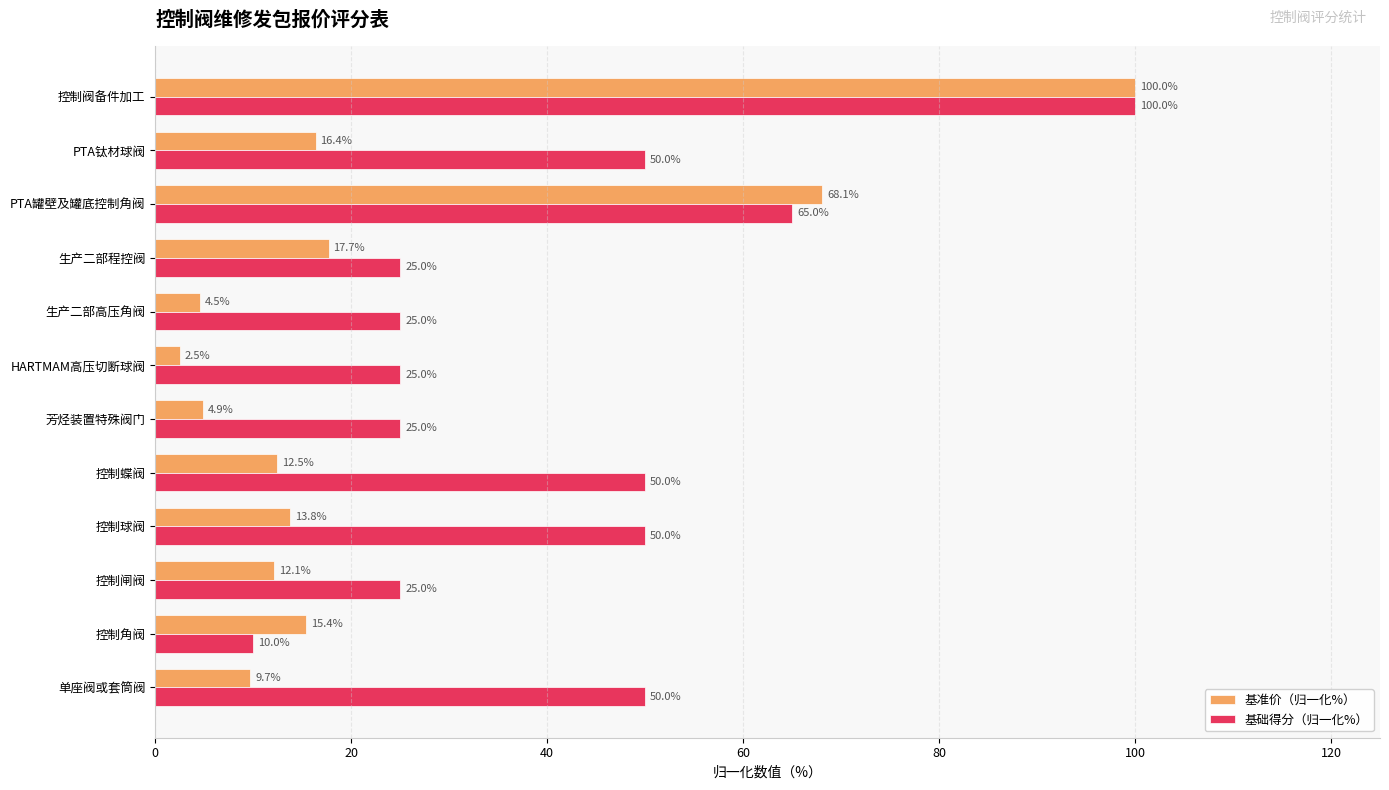

Which series changed the most between HARTMAM高压切断球阀 and PTA罐壁及罐底控制角阀?

基准价（归一化%）